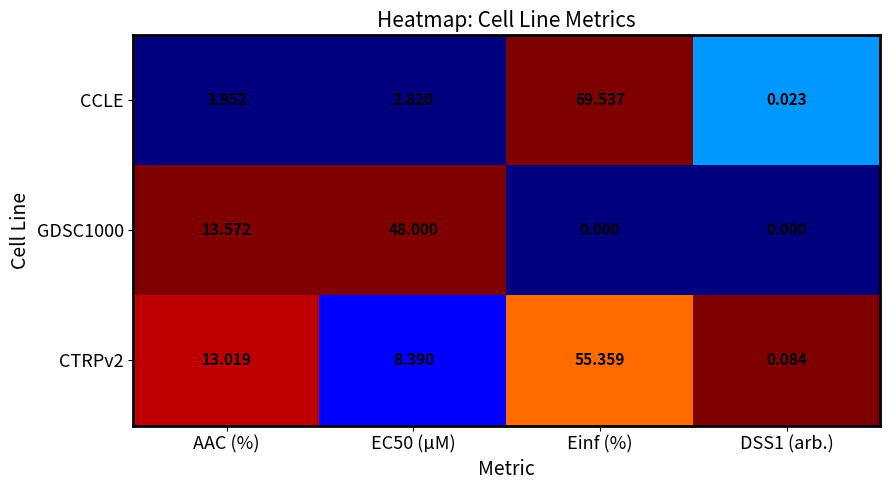

Which series has the largest range (max minus min)?

CCLE